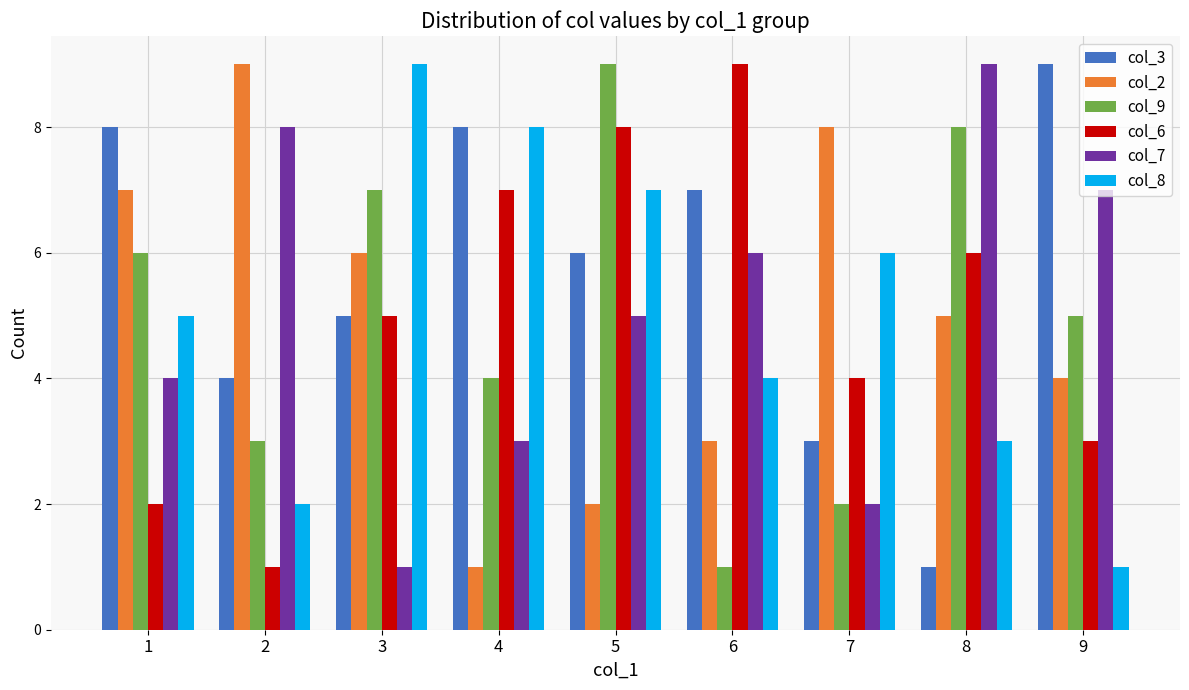

What is the difference between the second highest and second lowest values in the col_2 series?

6